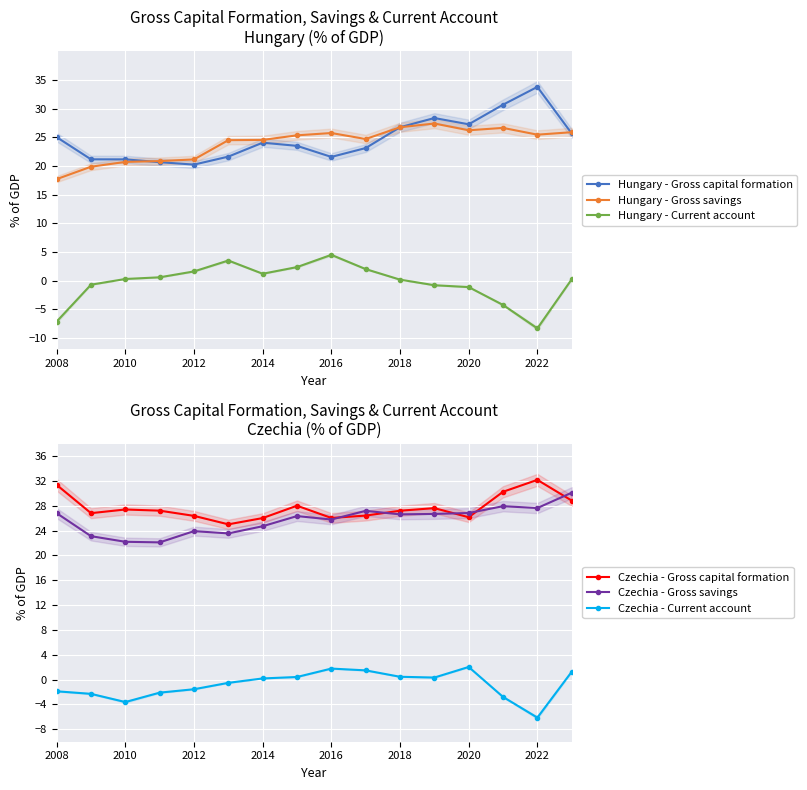

At which label does Czechia - Current account reach its minimum?

2022